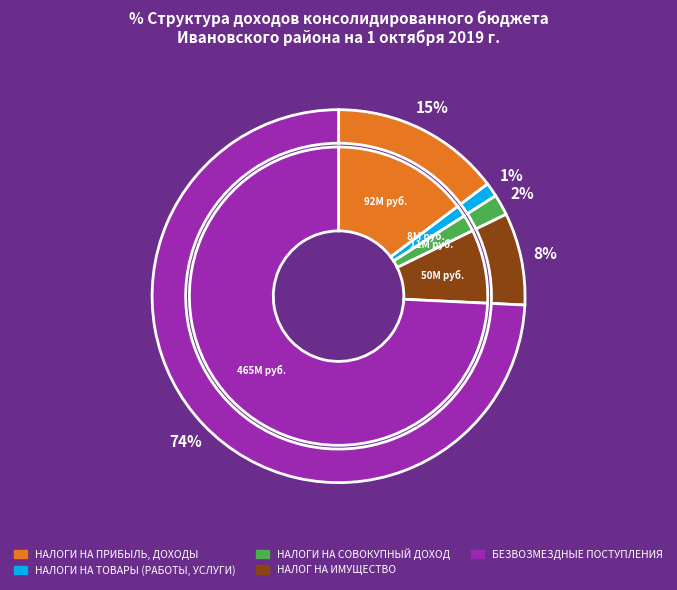

Between НАЛОГИ НА ТОВАРЫ (РАБОТЫ, УСЛУГИ) and НАЛОГ НА ИМУЩЕСТВО, which is larger?

НАЛОГ НА ИМУЩЕСТВО